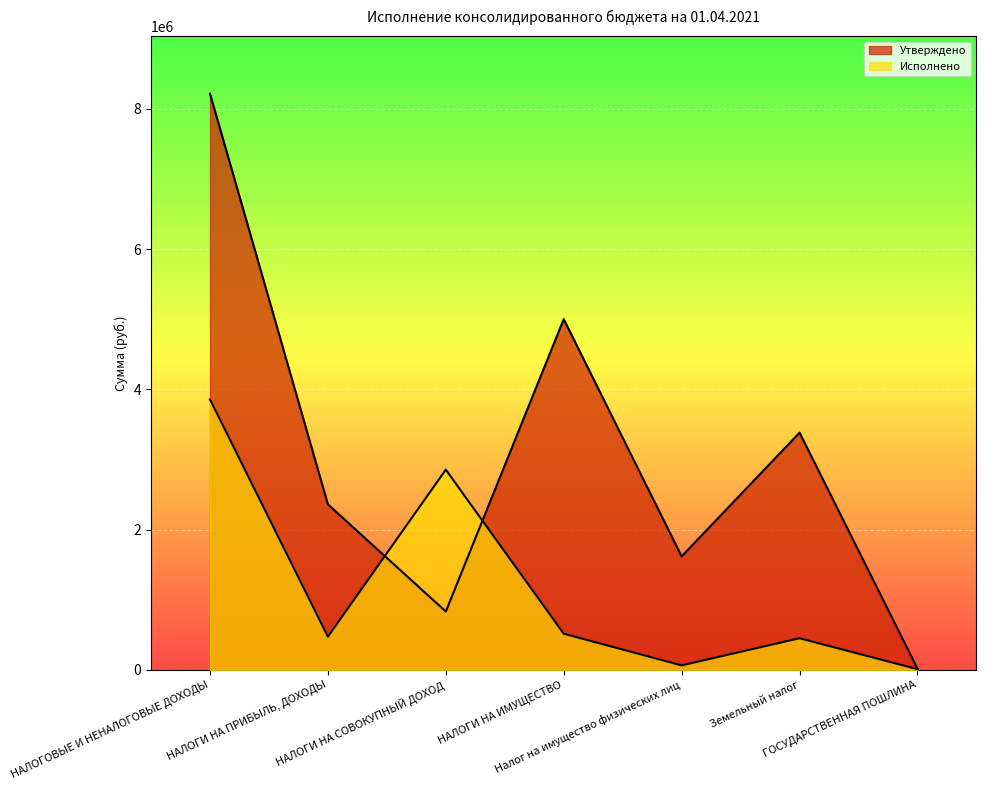

Which label corresponds to the smallest value in the chart?

ГОСУДАРСТВЕННАЯ ПОШЛИНА